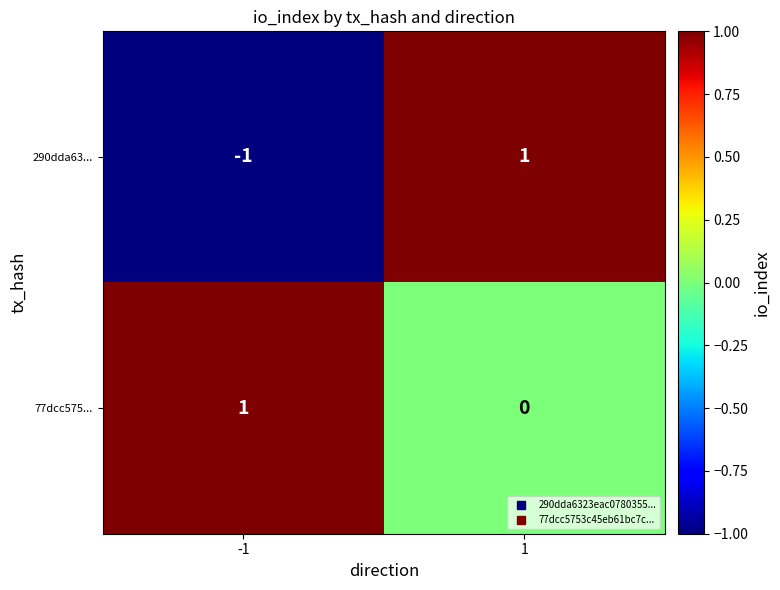

What is the maximum value shown in the chart?

1